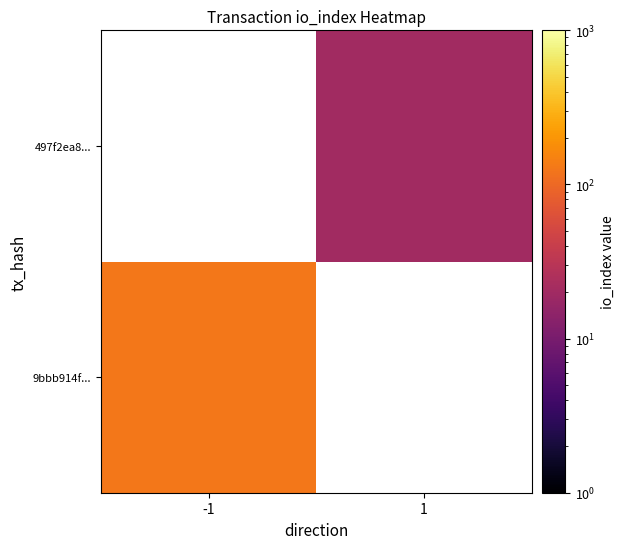

How many data points does each series have?

2